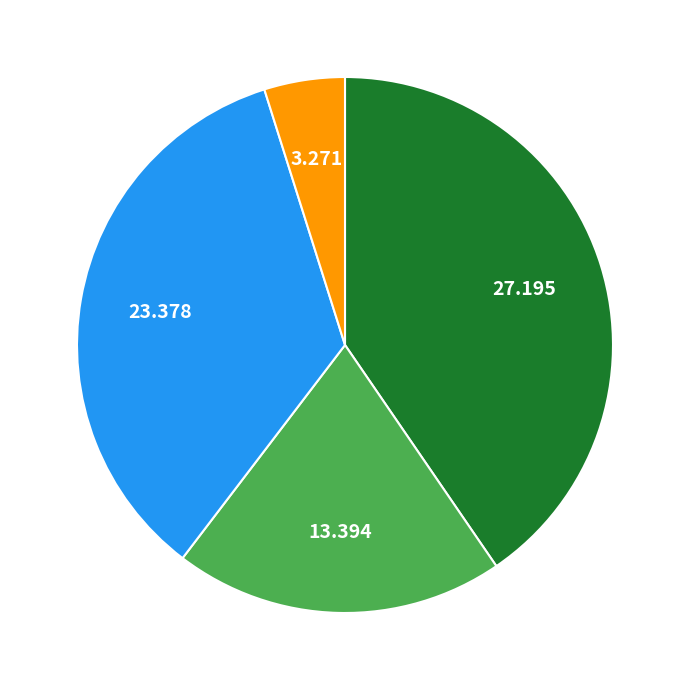

Is there any slice that represents more than half of the pie?

No